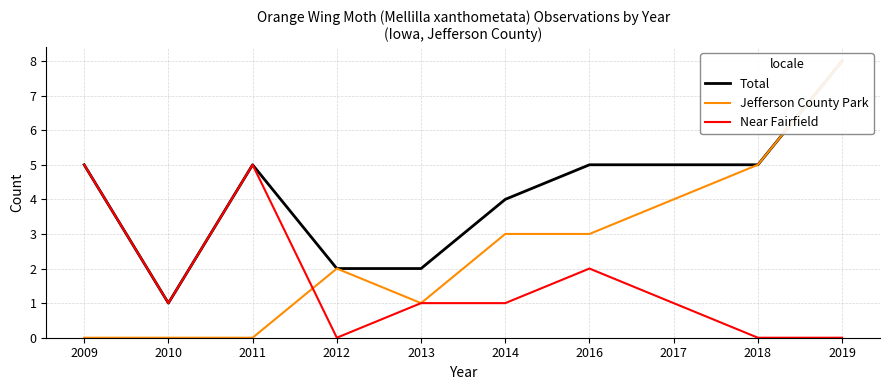

Rank the series at 2017 from lowest to highest value.

Near Fairfield, Jefferson County Park, Total